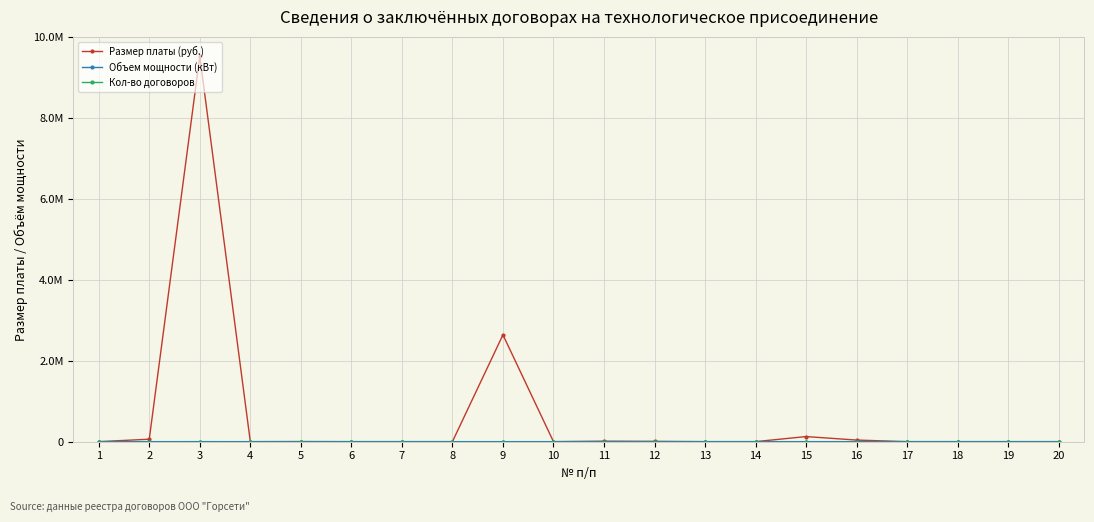

What is the average value of the Объем мощности (кВт) series?

57.4